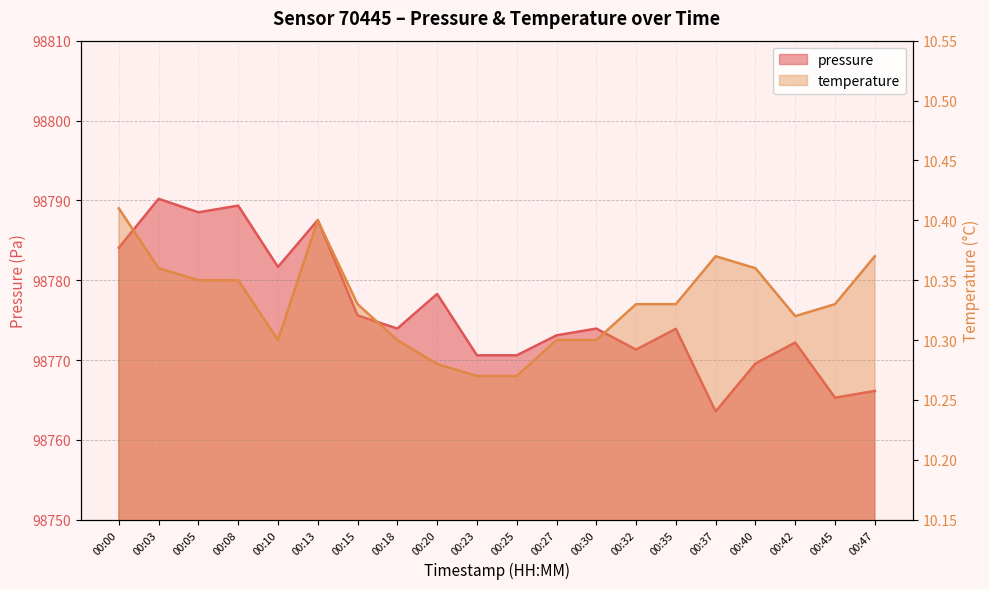

Which series has the largest total across all categories?

pressure